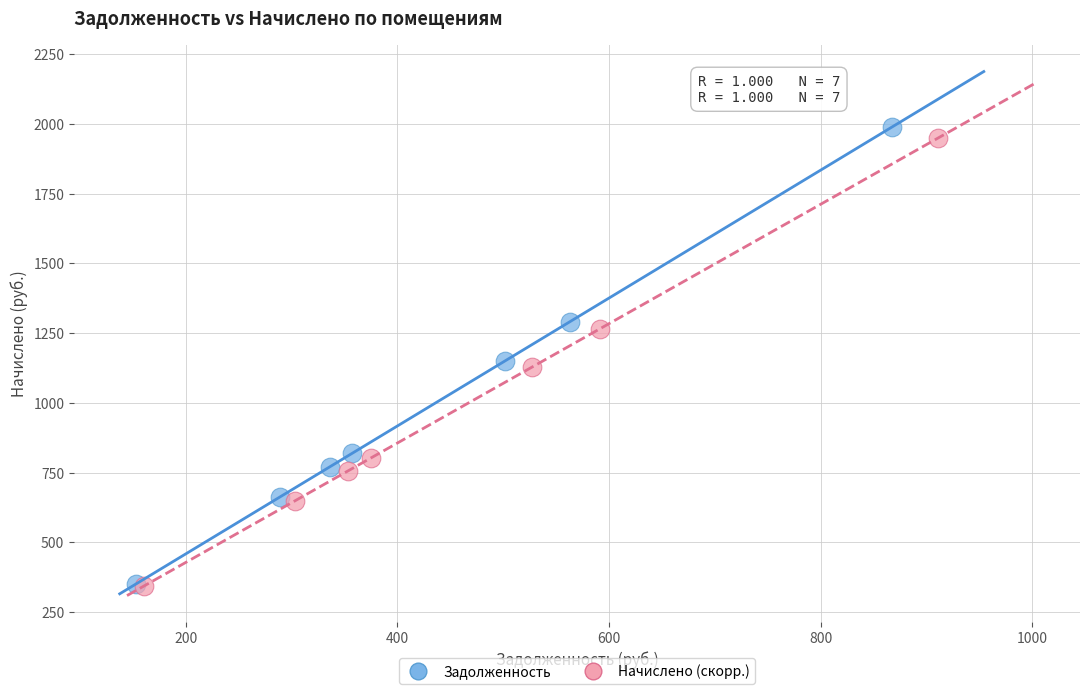

Which series has the widest spread of Y values?

Задолженность